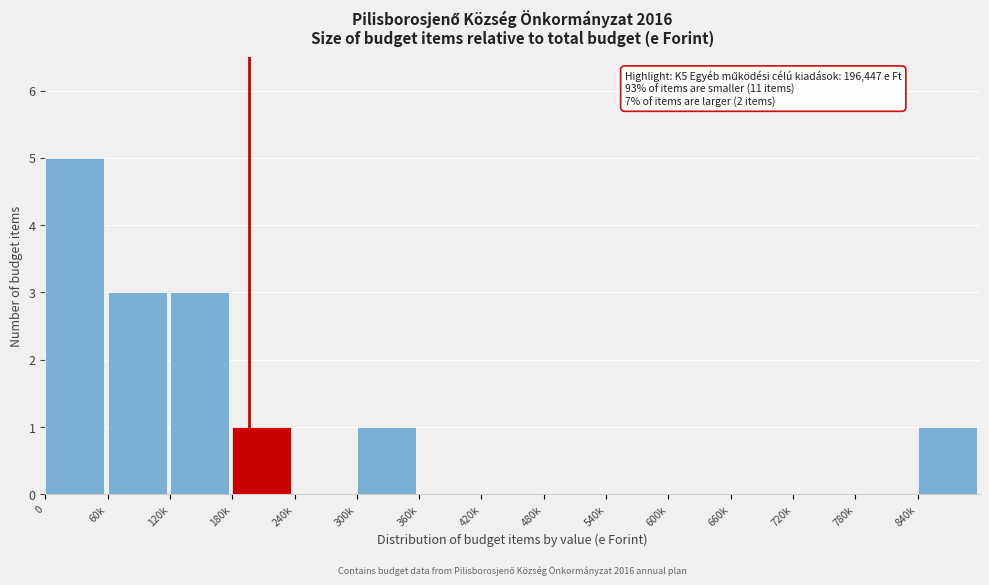

Reading right to left, extract all data points from this chart.

840k=1	780k=0	720k=0	660k=0	600k=0	540k=0	480k=0	420k=0	360k=0	300k=1	240k=0	180k=1	120k=3	60k=3	0=5